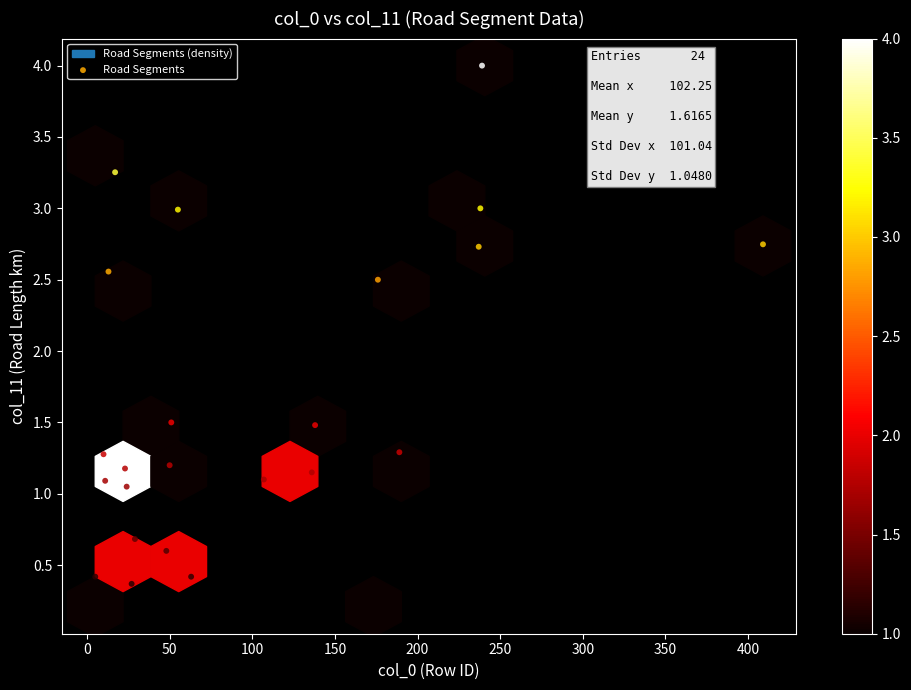

What is the range of Y values (max minus min)?

3.8